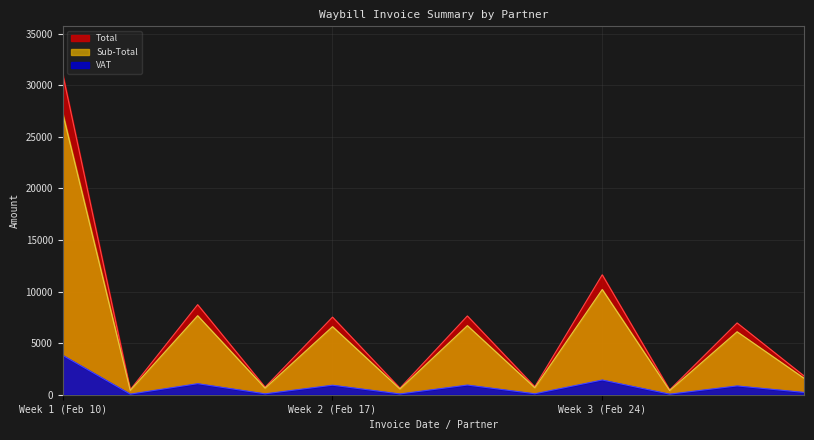

What is the difference between the second highest and second lowest values in the Sub-Total series?

9776.2